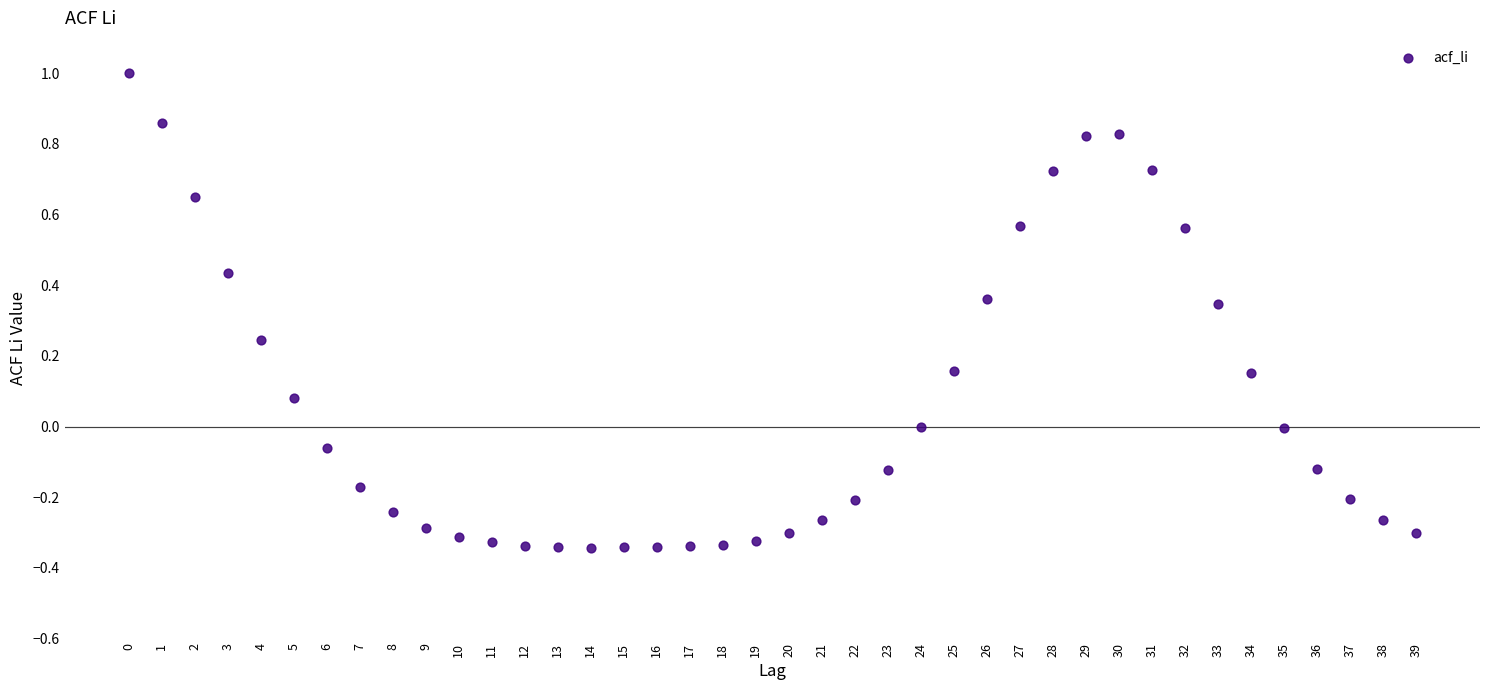

What is the range of Y values (max minus min)?

1.3